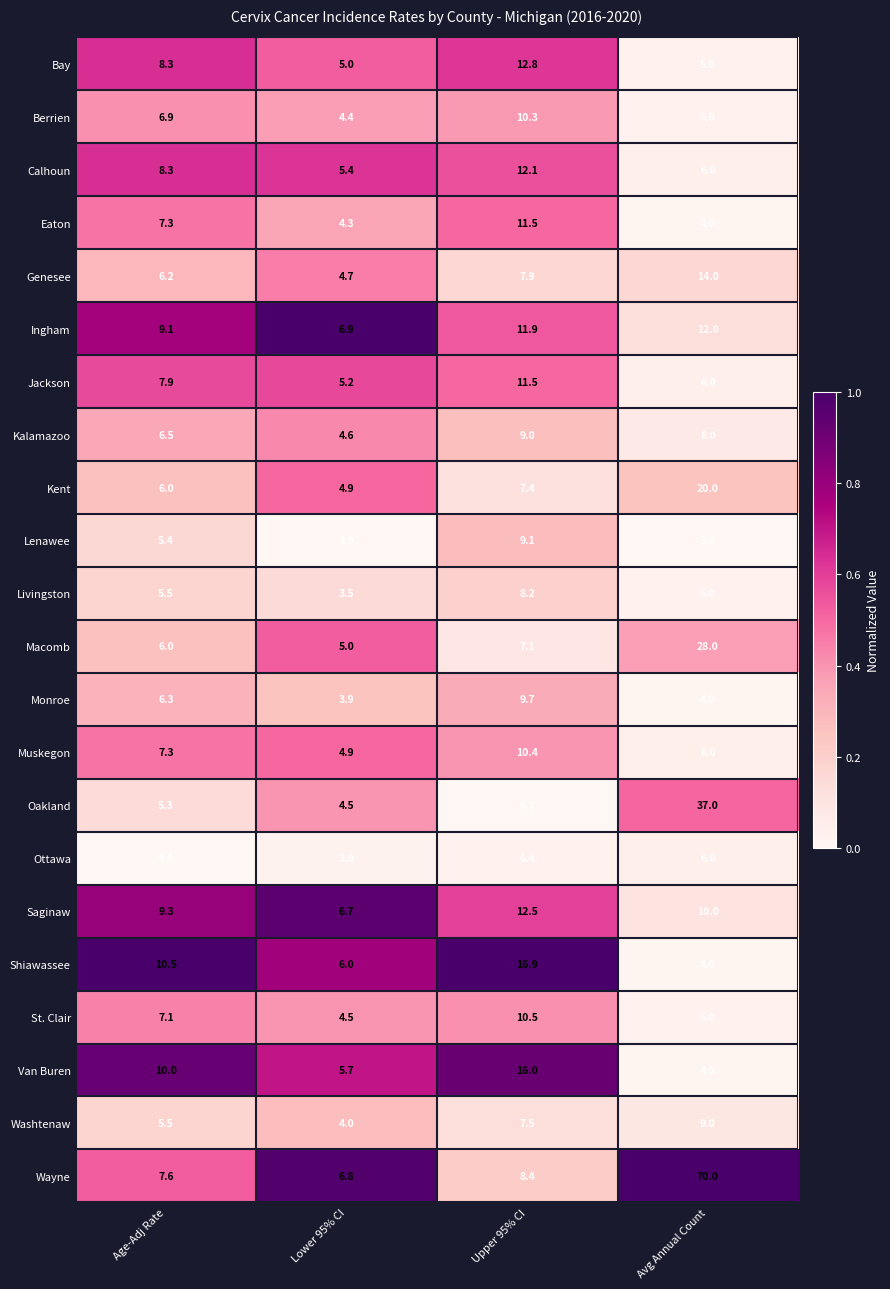

How many distinct data groups are displayed?

22